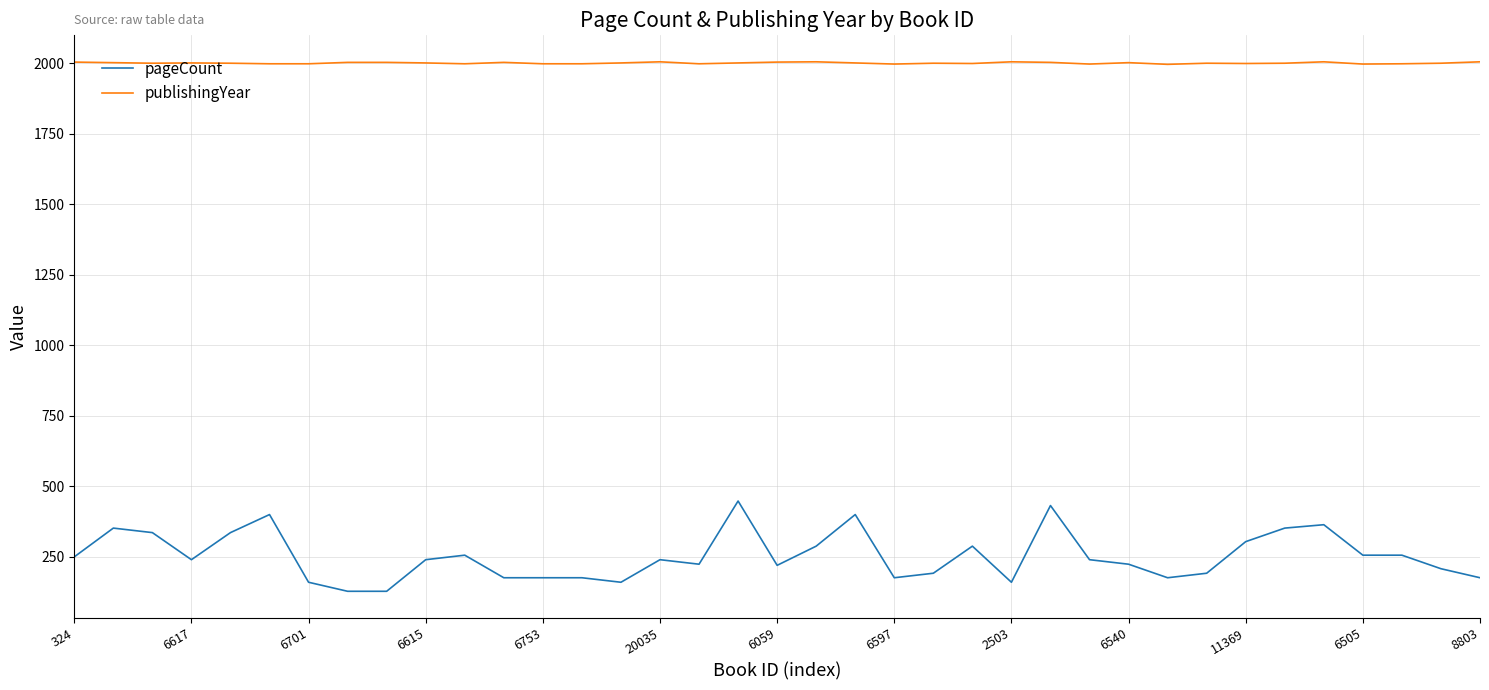

What is the greatest value displayed?

2005